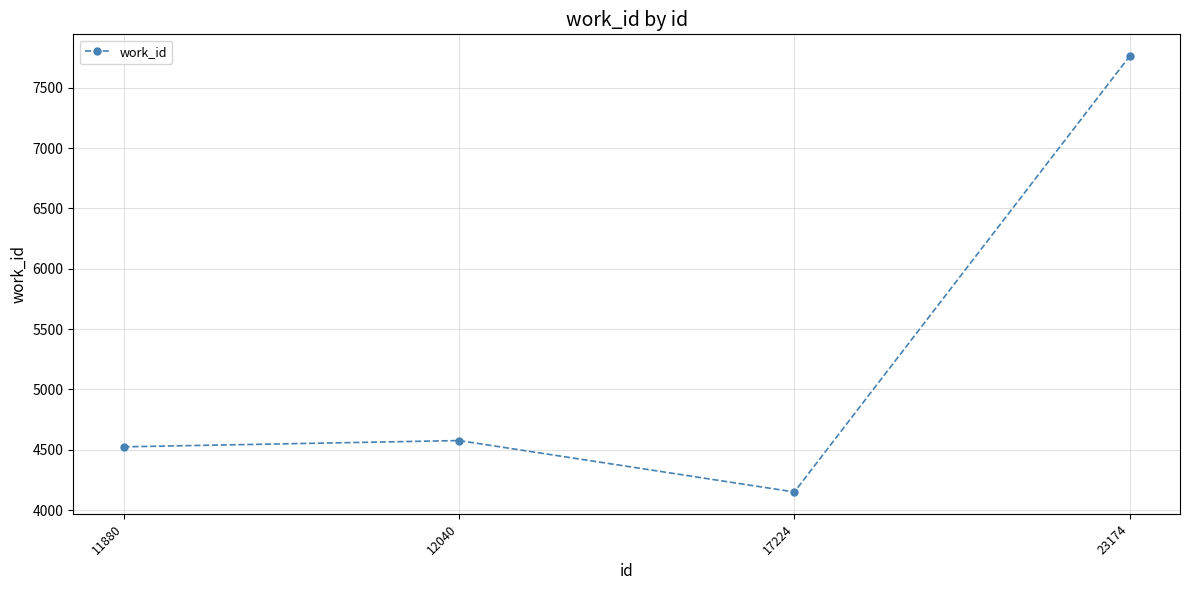

What is the difference between the second highest and minimum values?

426